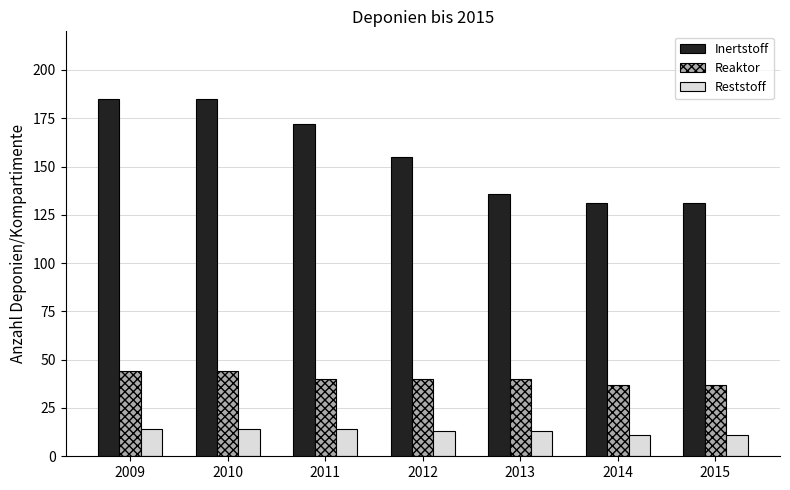

How many bars are there in each group?

3